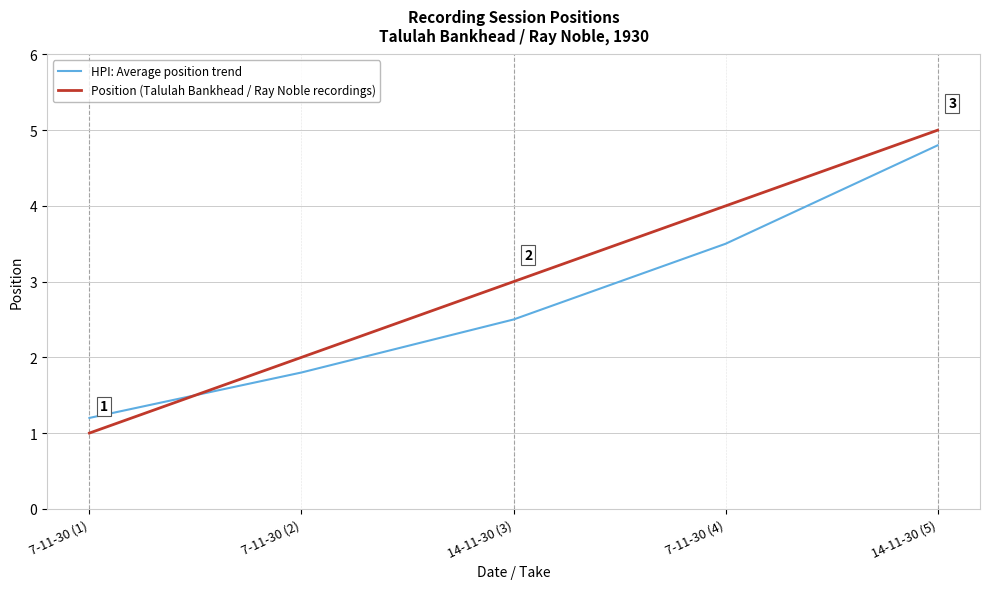

At which category is the sum across all series the highest?

14-11-30 (5)